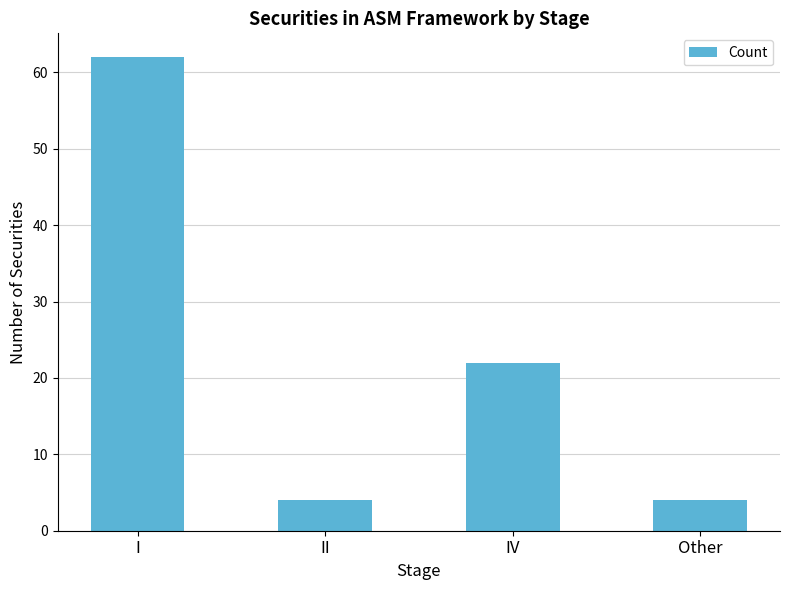

Reading left to right, what are all the values shown in this chart?

62	4	22	4